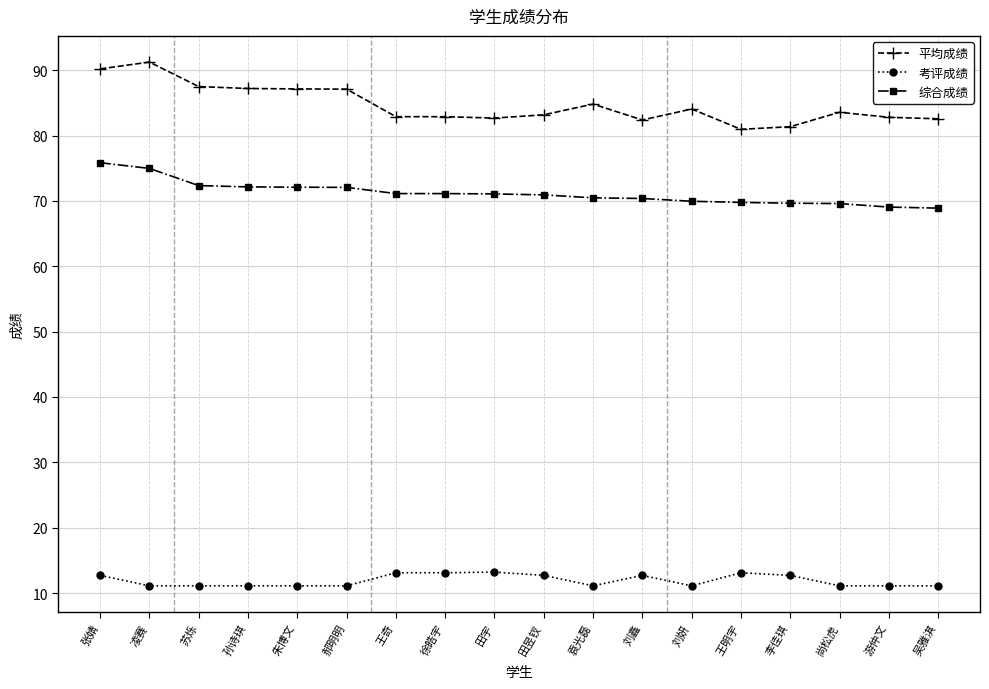

Which series has the largest range (max minus min)?

平均成绩